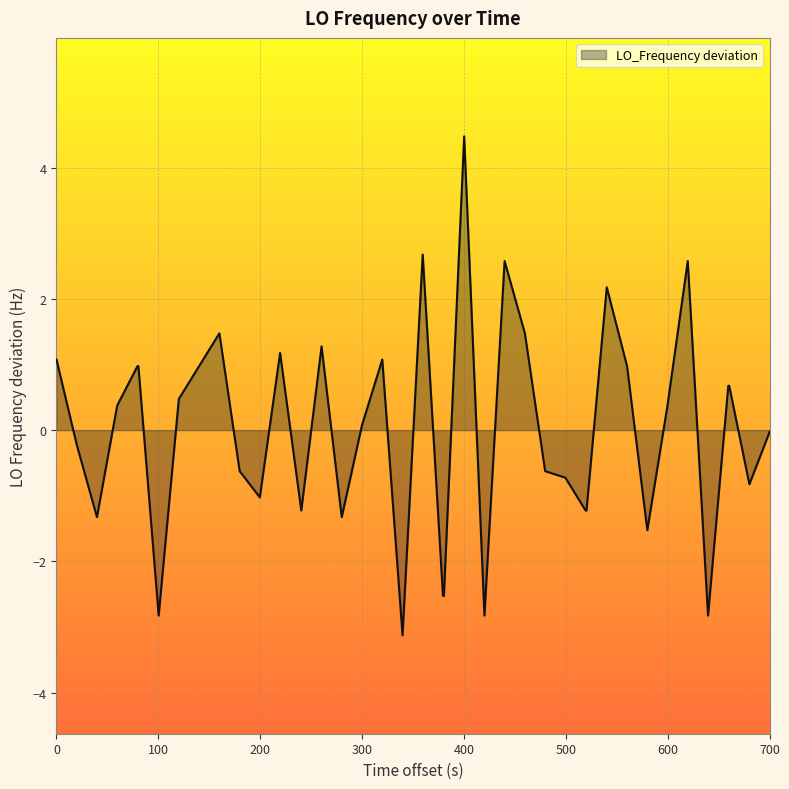

What is the minimum value shown in the chart?

-3.1